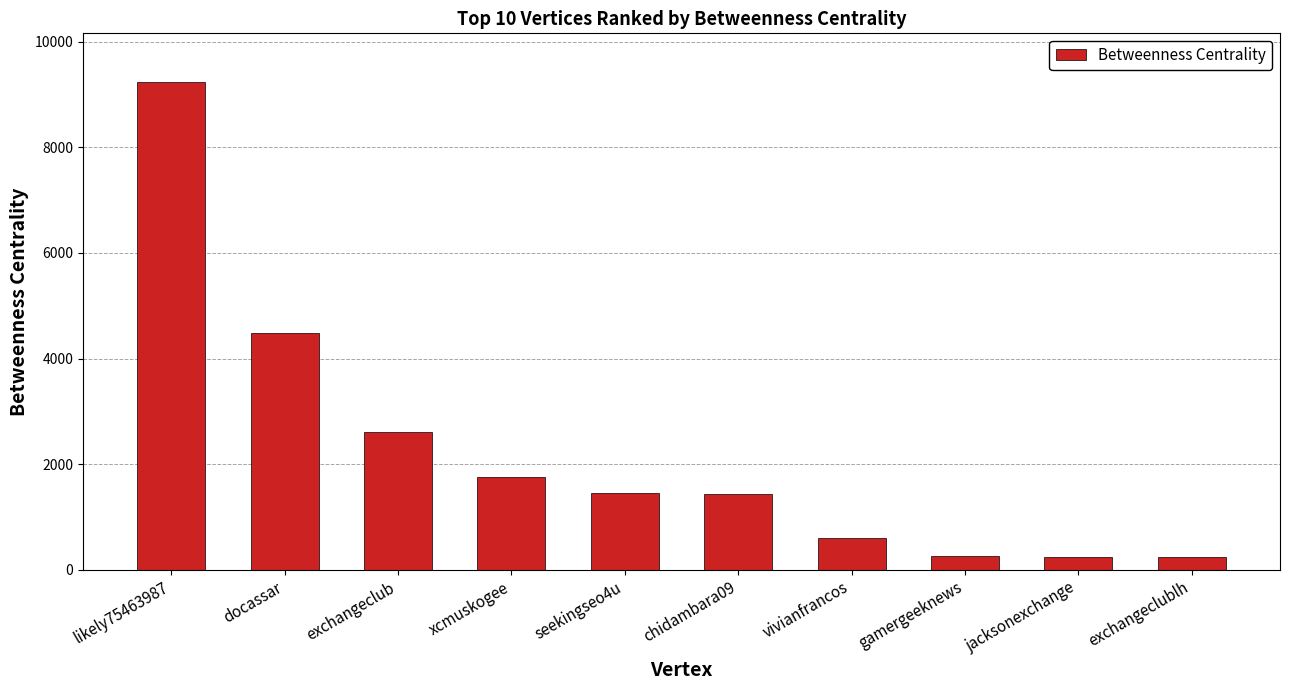

Where is the data nearest to the value 4740?

docassar